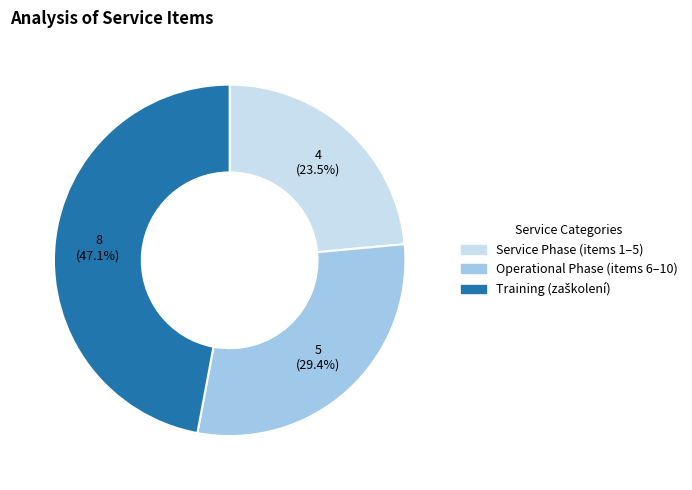

Is there any slice that represents more than half of the pie?

No